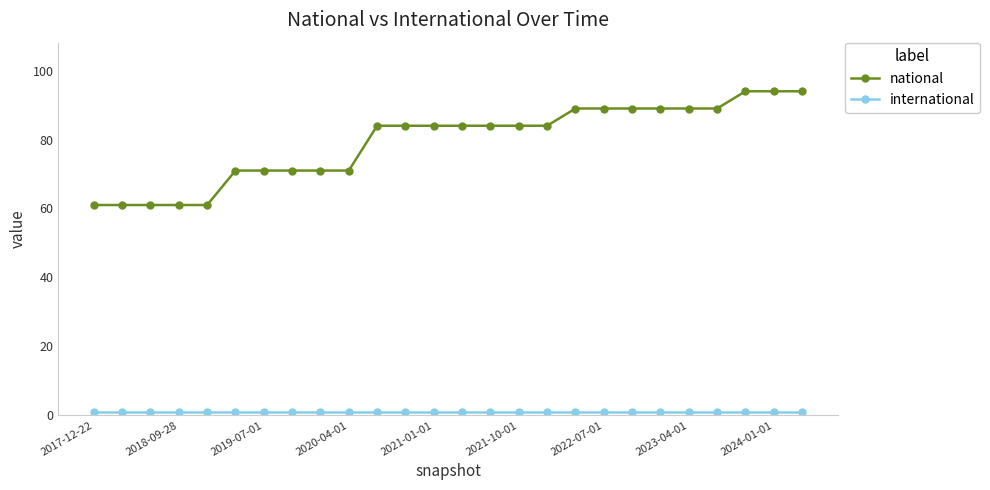

Which series has the largest total across all categories?

national